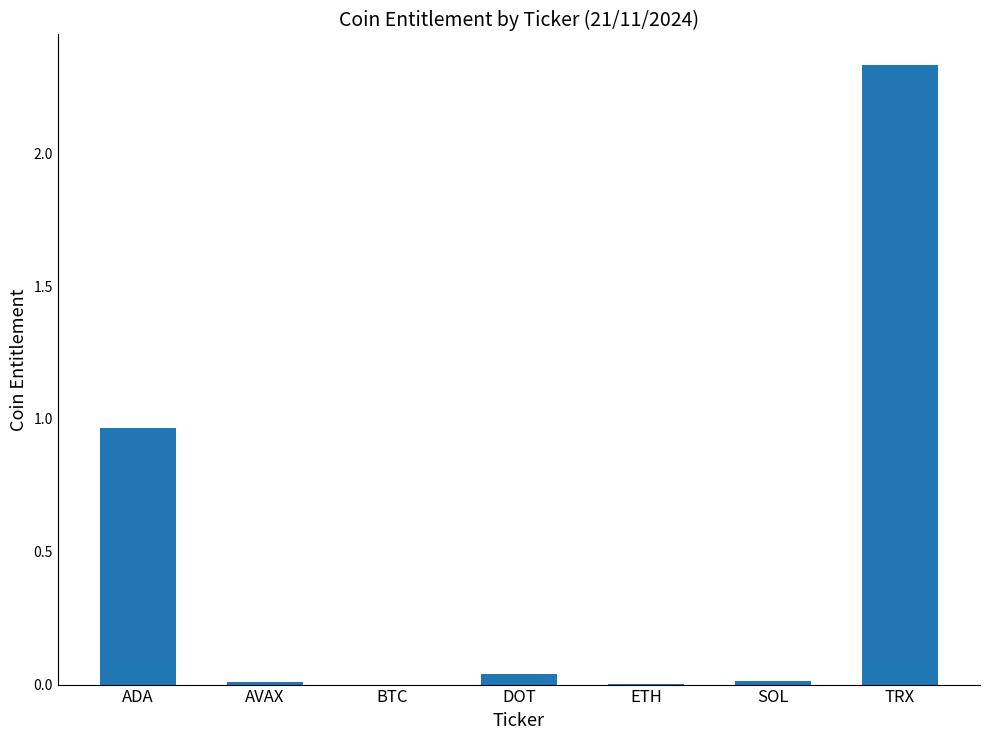

Are the bars horizontal?

No